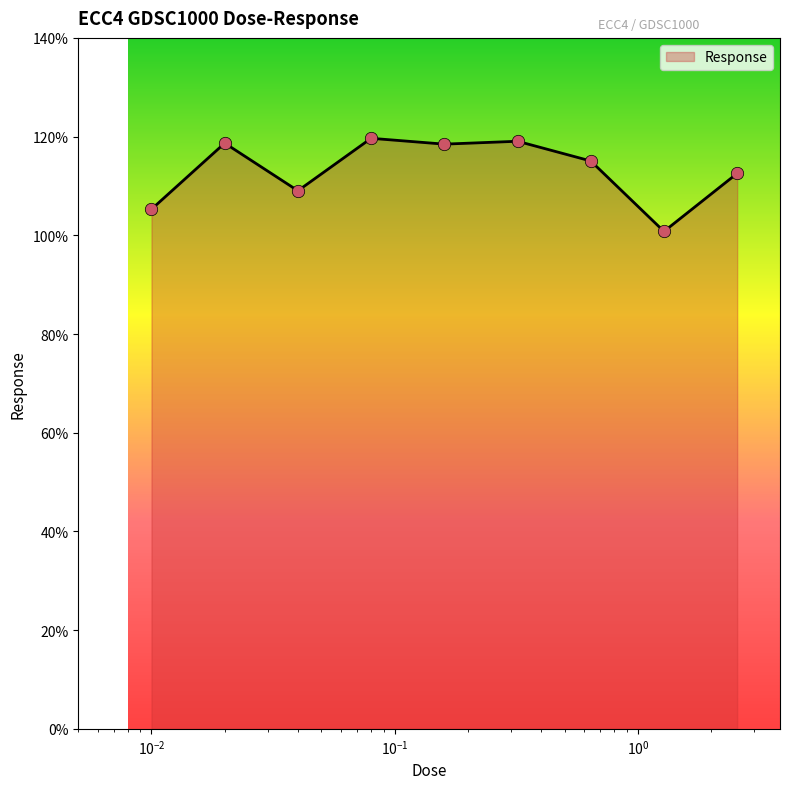

What is the maximum value shown in the chart?

119.7